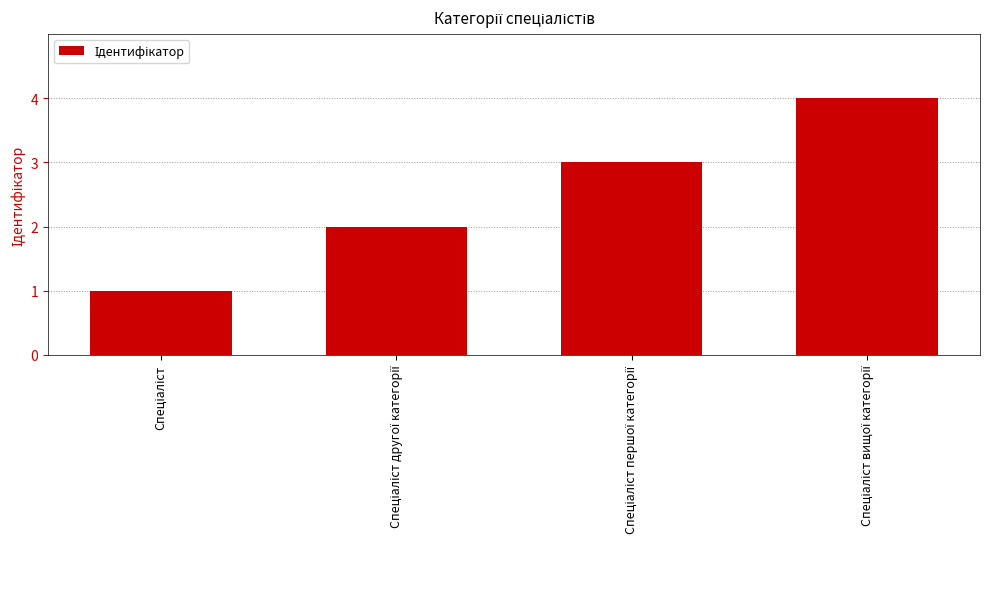

What is the value of the 1st bar from the left?

1